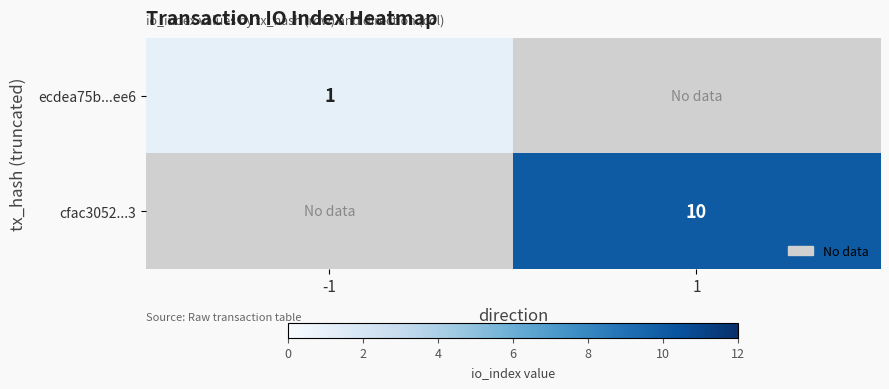

What is the smallest value displayed?

1.0